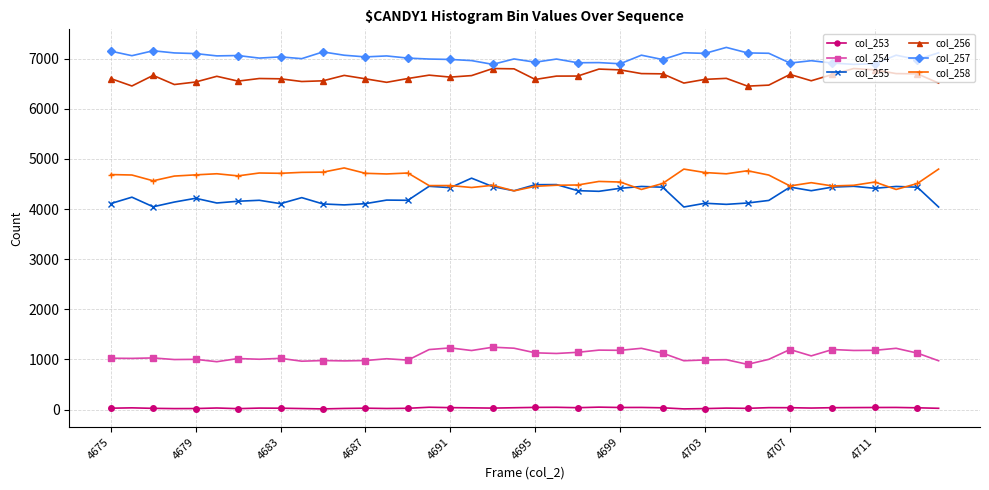

What is the minimum value for col_258?

4362